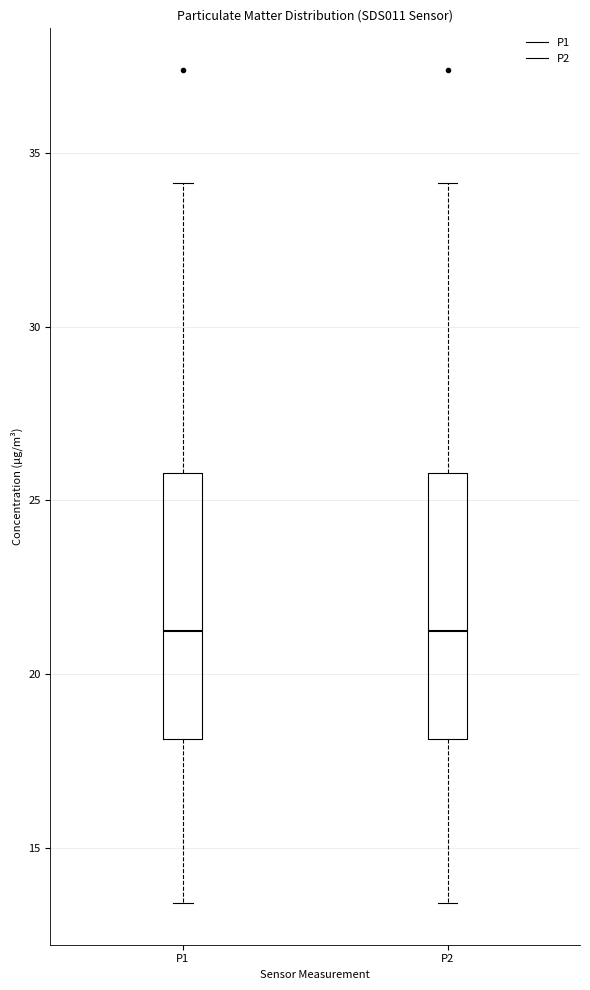

Where does the median line of the box for P1 sit on the y-axis? The values are not printed on the chart, so give them approximately, as read against the axis.

21.0